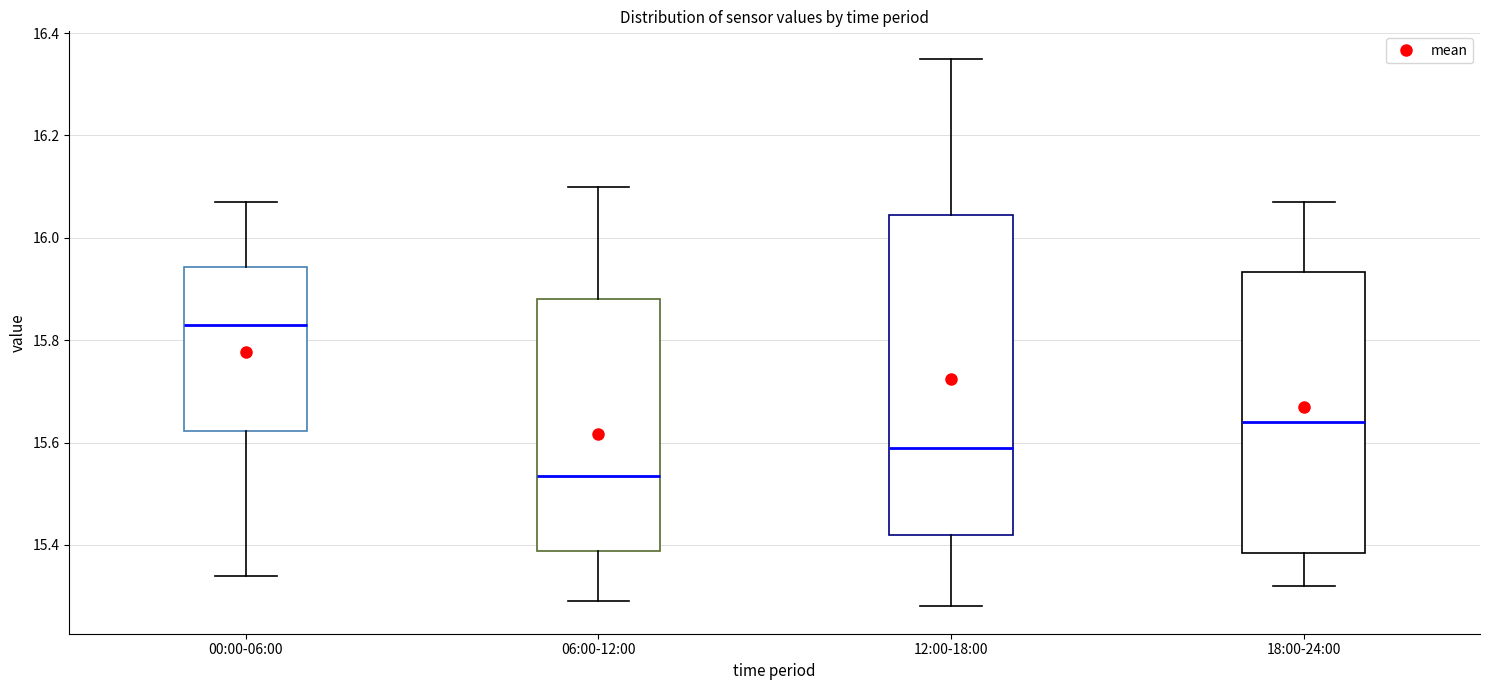

Comparing the boxes themselves (not the whiskers), which one is the tallest?

12:00-18:00